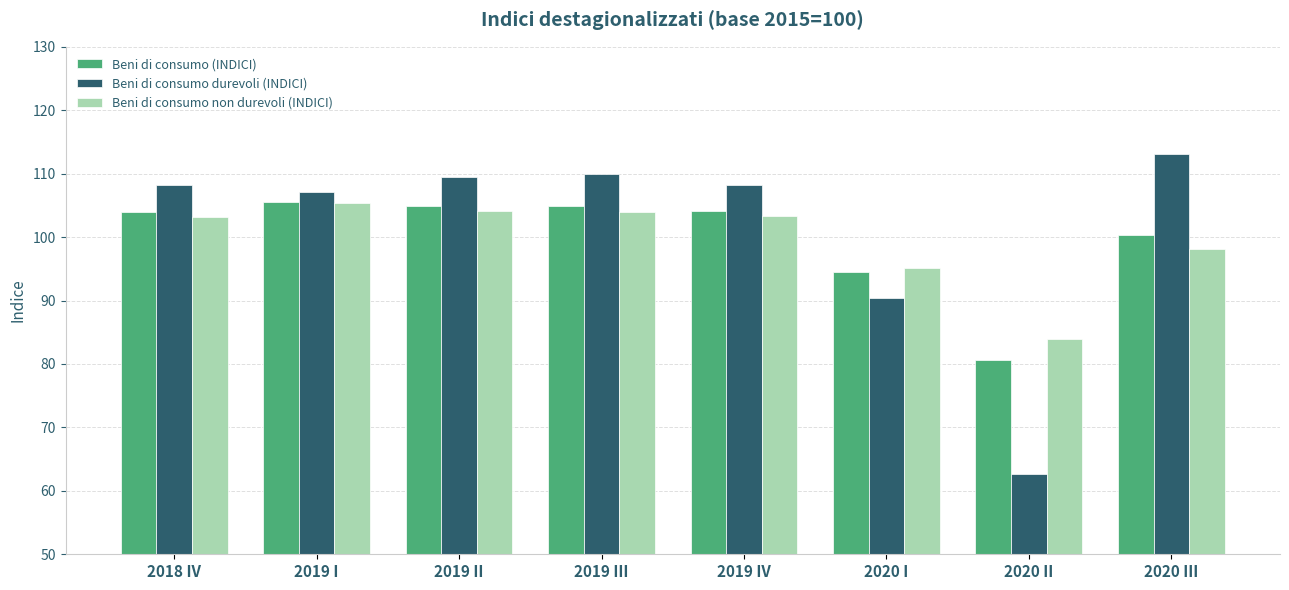

At which category does the chart reach its minimum across all series?

2020 II